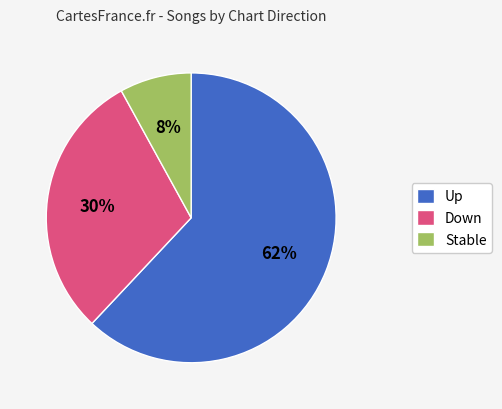

Does any single category account for the majority?

Yes